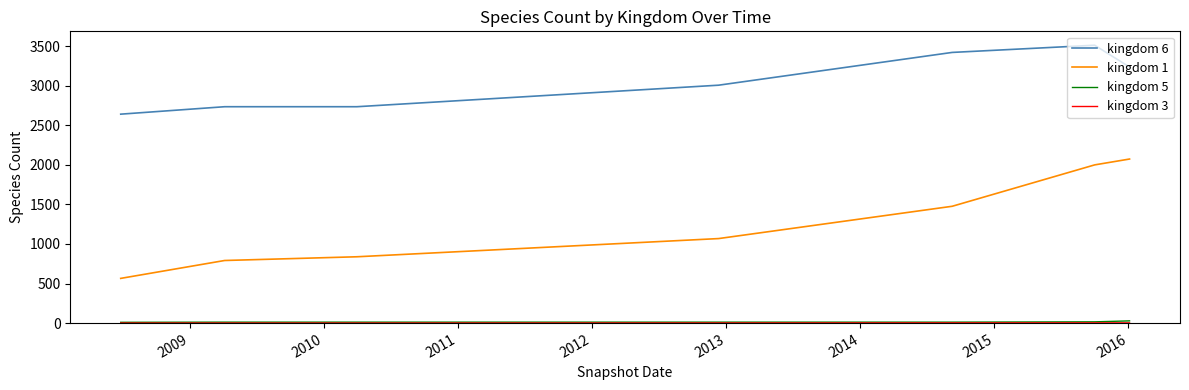

How many lines are shown in the chart?

4